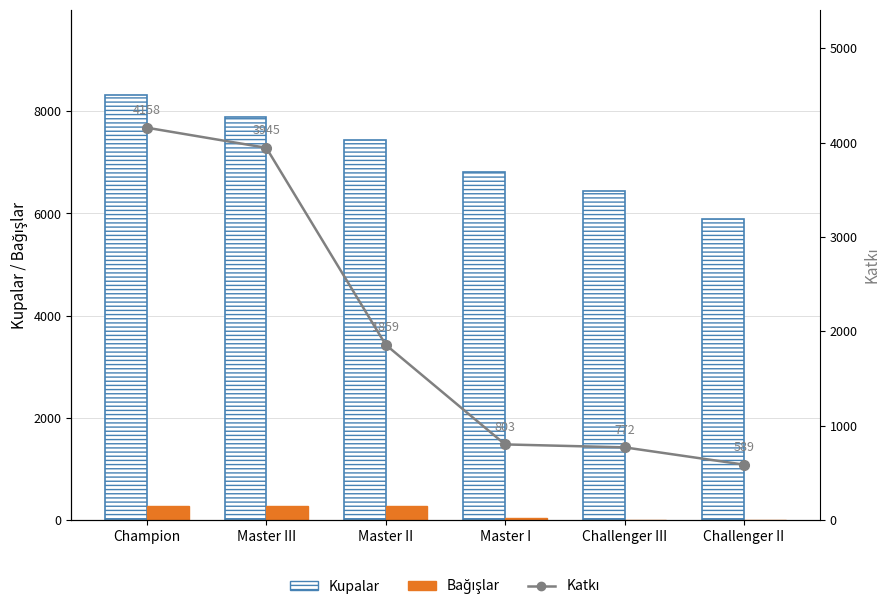

Is it true that Bağışlar equals 3 at Challenger III?

False